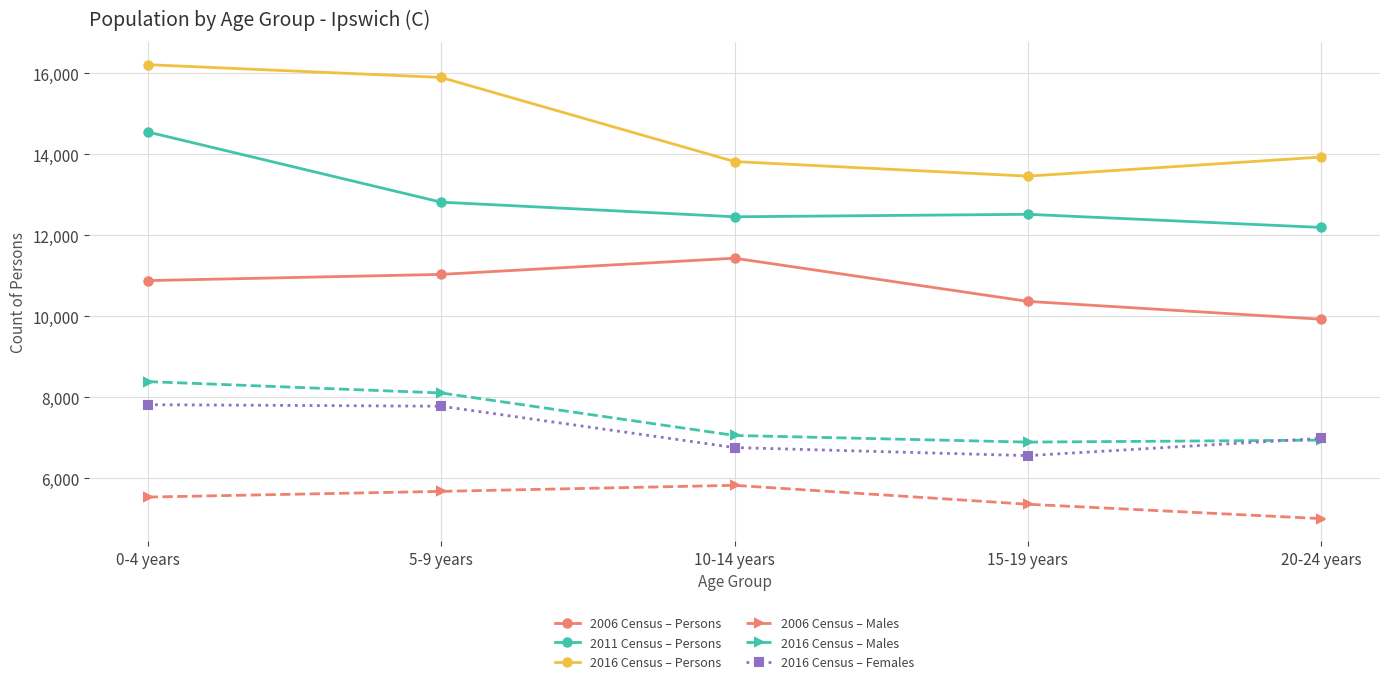

True or false: 2006 Census – Persons and 2016 Census – Males cross at least once.

False